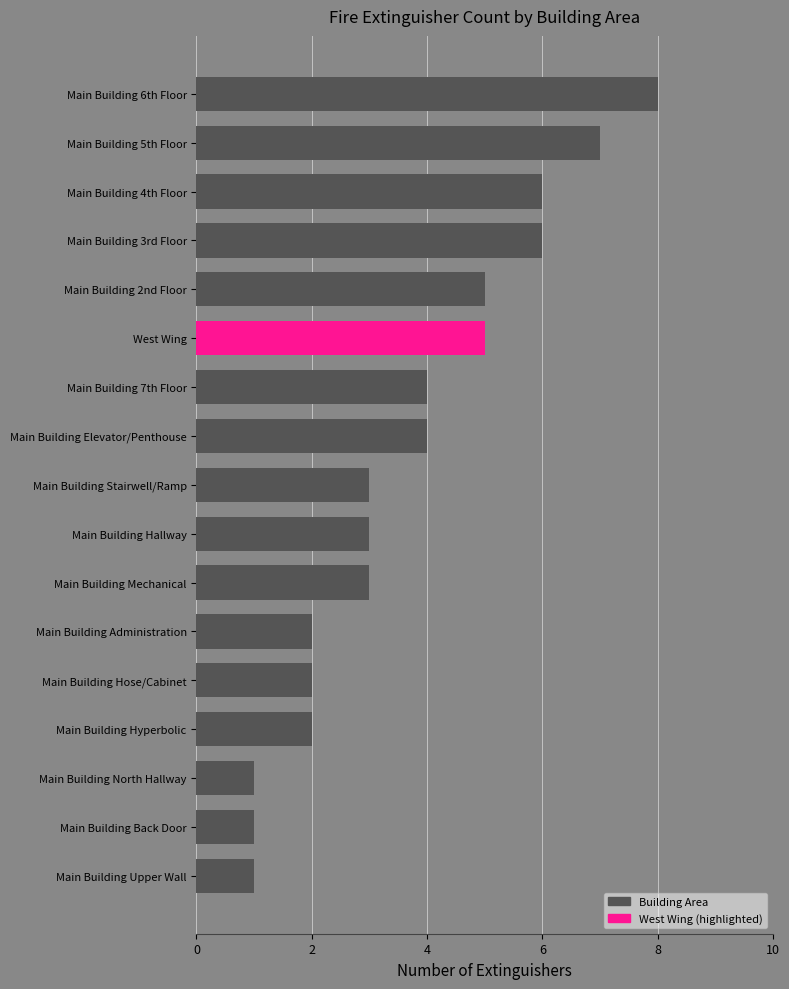

Reading bottom to top, extract all data points from this chart.

Main Building Upper Wall=1	Main Building Back Door=1	Main Building North Hallway=1	Main Building Hyperbolic=2	Main Building Hose/Cabinet=2	Main Building Administration=2	Main Building Mechanical=3	Main Building Hallway=3	Main Building Stairwell/Ramp=3	Main Building Elevator/Penthouse=4	Main Building 7th Floor=4	West Wing=5	Main Building 2nd Floor=5	Main Building 3rd Floor=6	Main Building 4th Floor=6	Main Building 5th Floor=7	Main Building 6th Floor=8